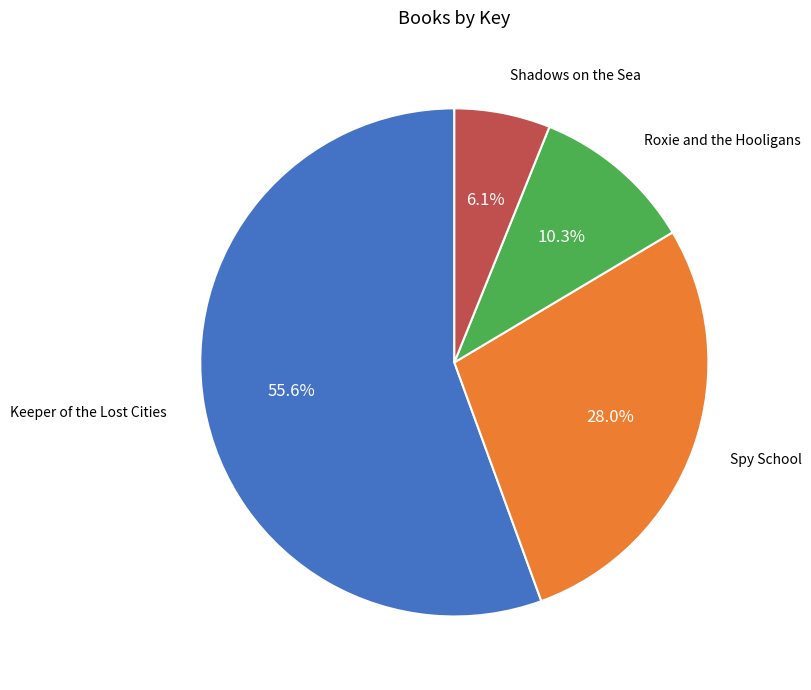

Does Keeper of the Lost Cities account for over 50% of the chart?

Yes